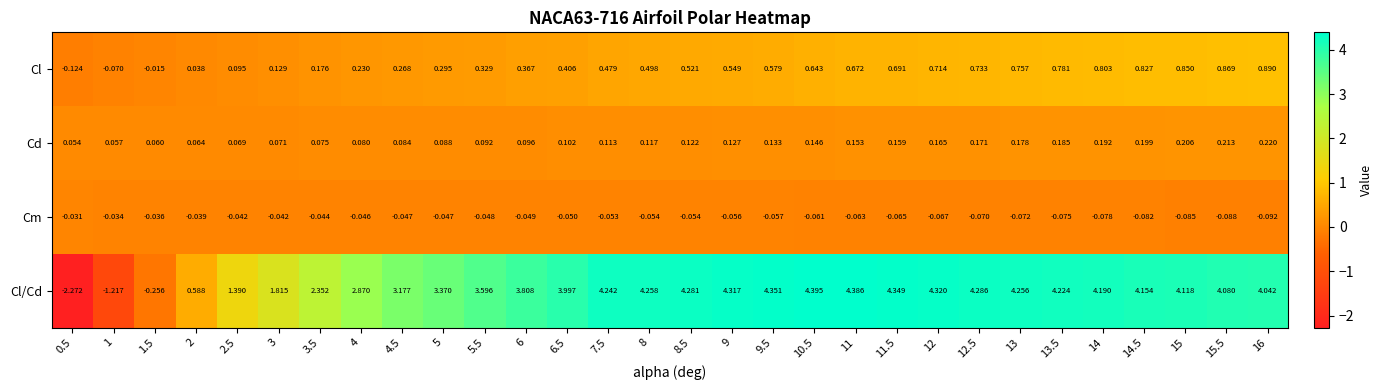

What is the total value across all series at 4.5?

3.5